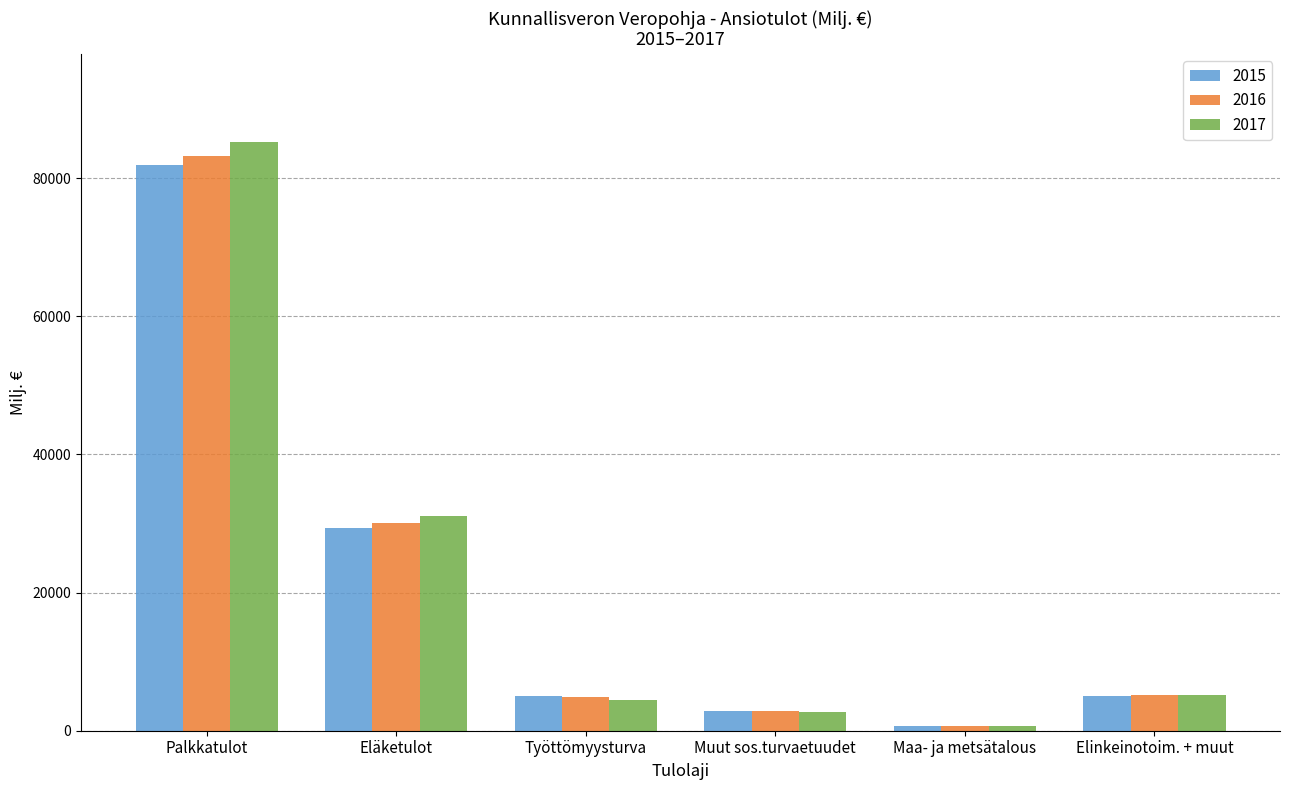

Are the bars horizontal?

No